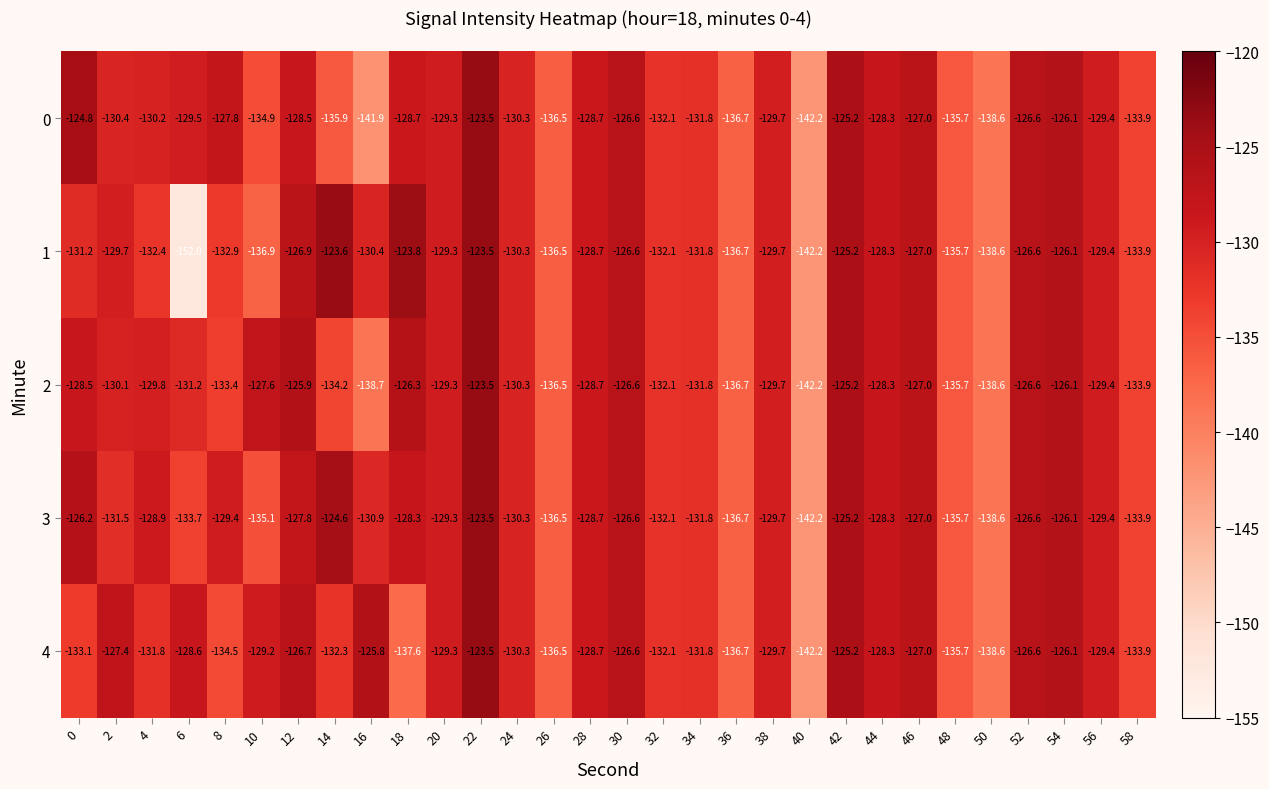

What is the minimum value shown in the chart?

-152.0